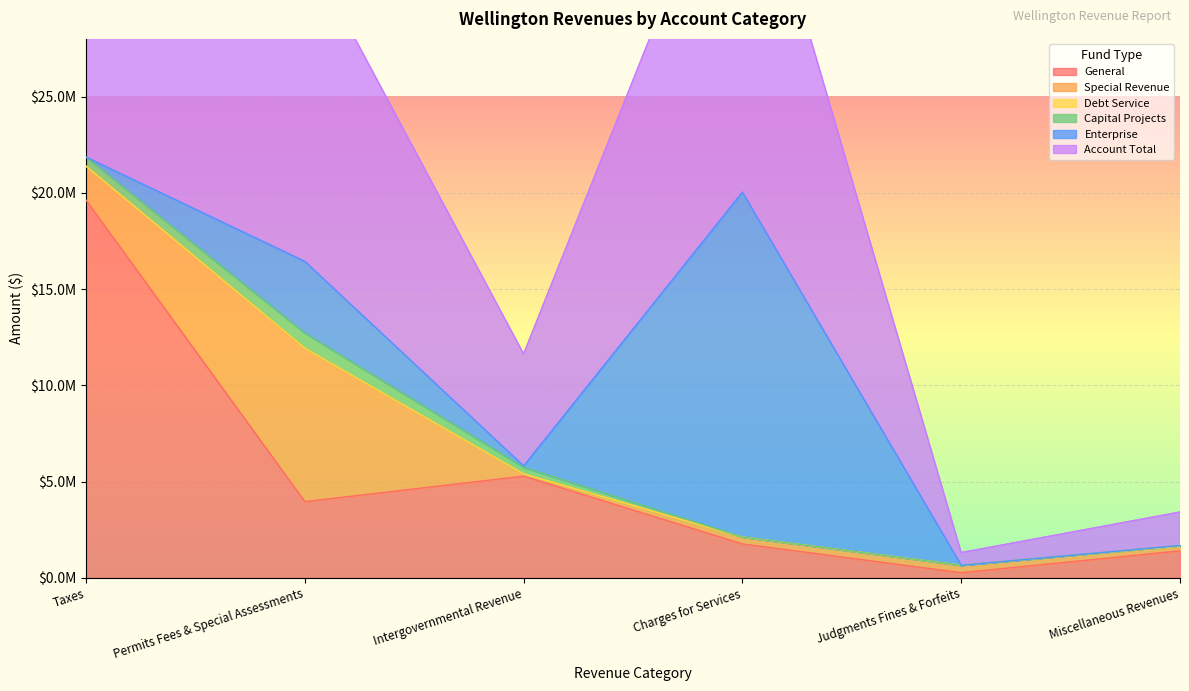

True or false: Special Revenue has a value of 1769870 at Taxes.

True